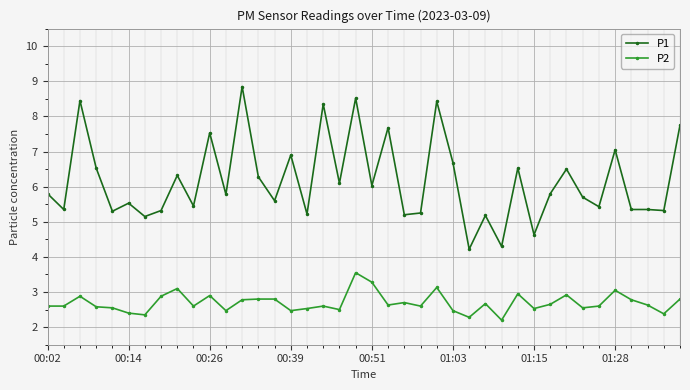

What is the difference between the second highest and second lowest values in the P2 series?

1.0